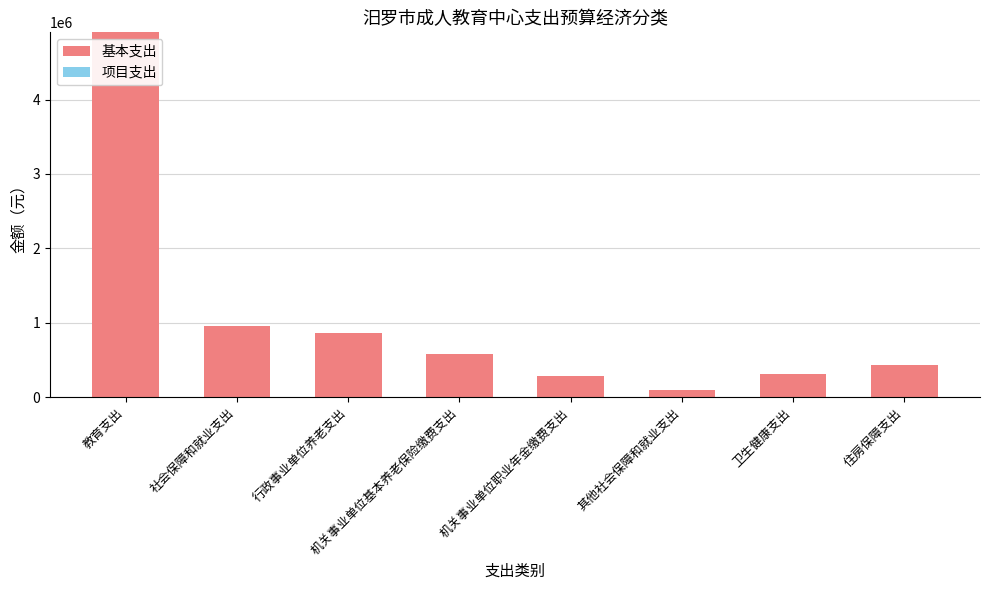

At which category does the chart reach its peak across all series?

教育支出